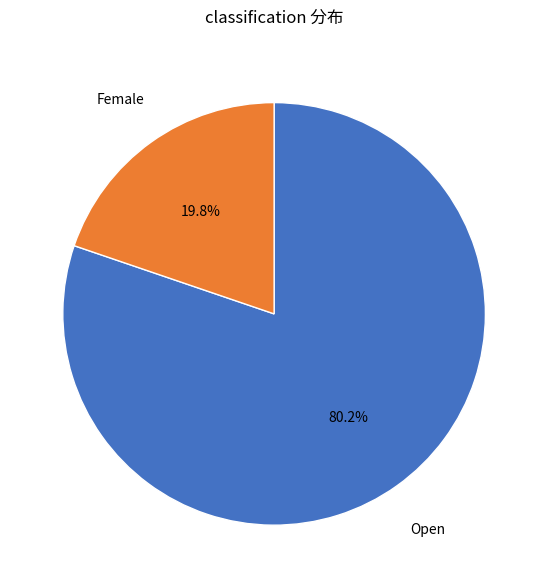

Is there any slice that represents more than half of the pie?

Yes